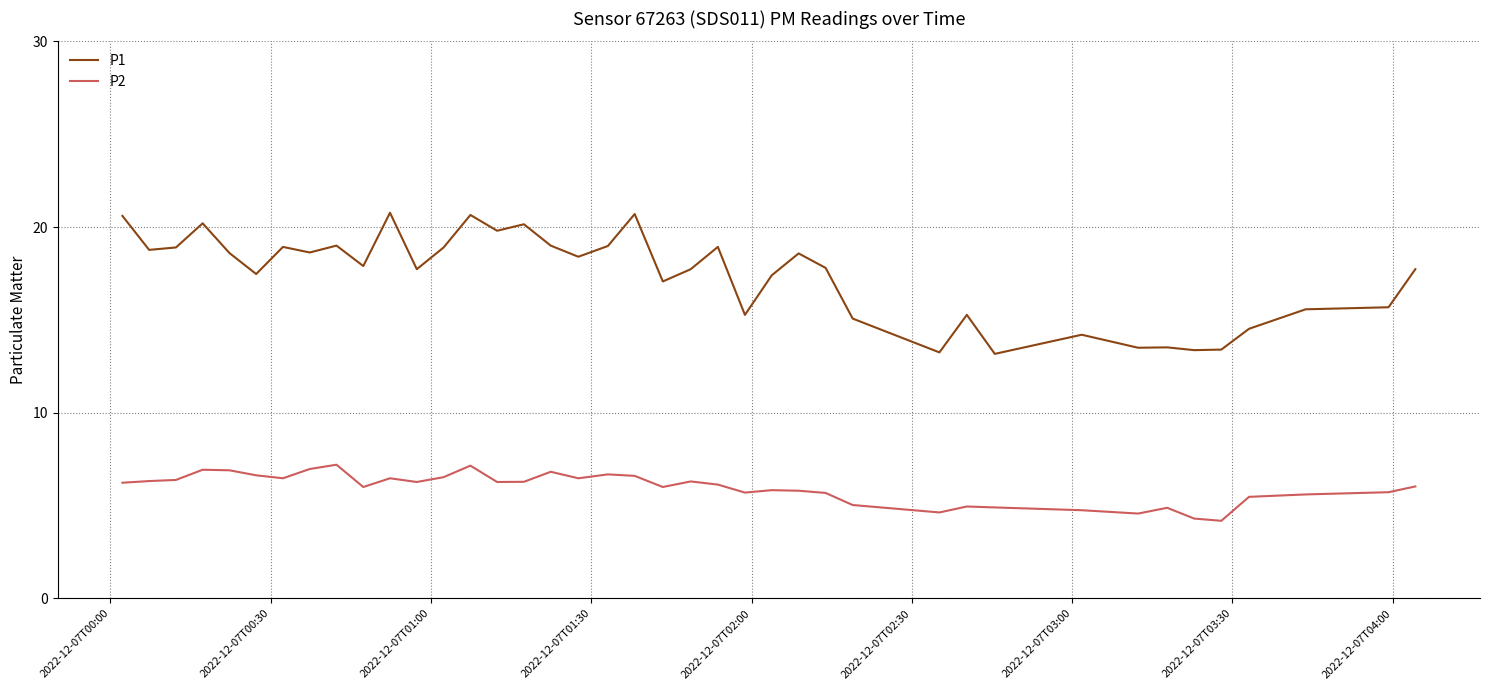

Rank the series by their maximum value, from highest to lowest.

P1, P2